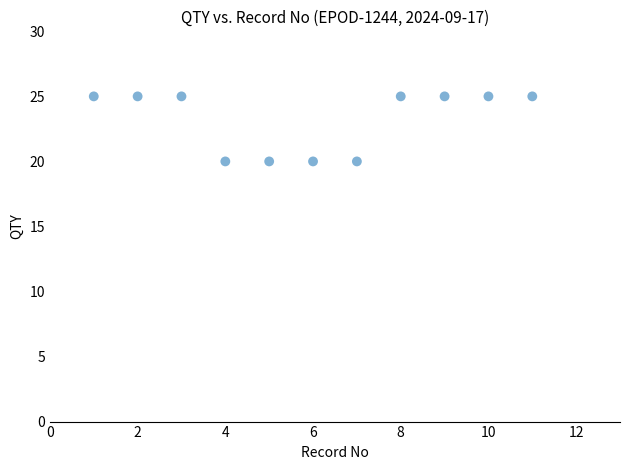

What is the range of X values (max minus min)?

10